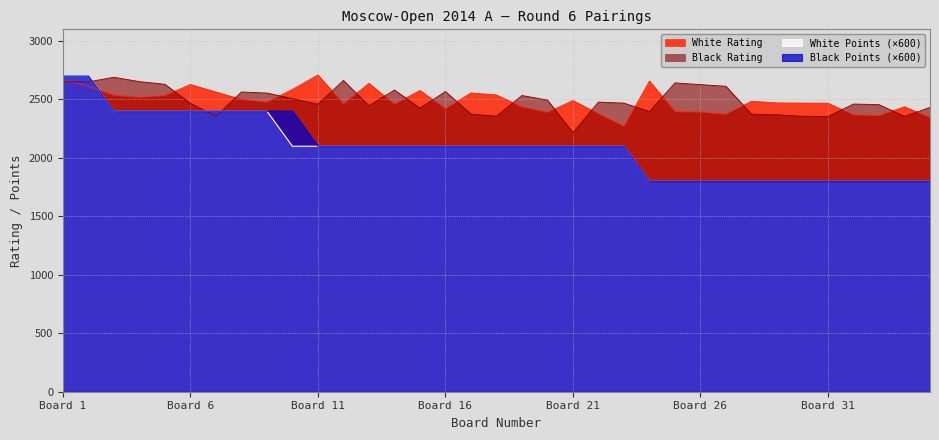

Between 24 and 32, which is larger?

24